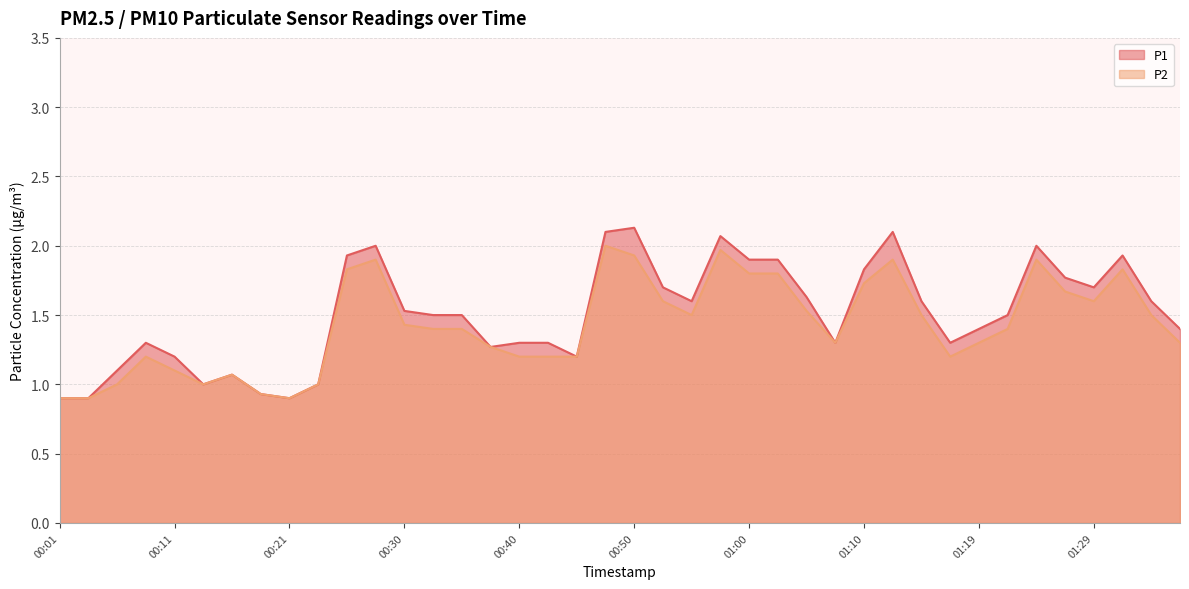

Which category has the lowest value in the P2 series?

00:01